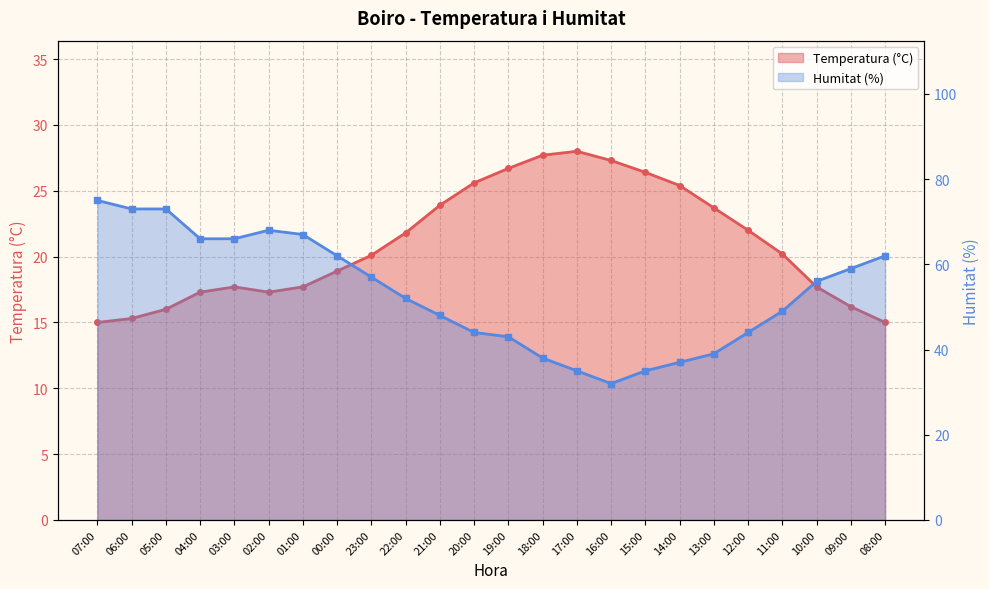

At 19:00, list the series in order from largest to smallest.

Humitat (%), Temperatura (°C)